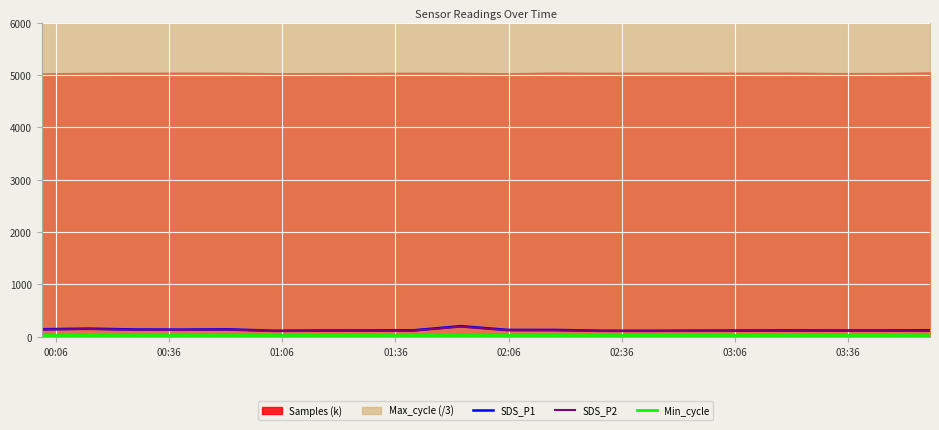

What is the highest value of the SDS_P2 series?

194.8